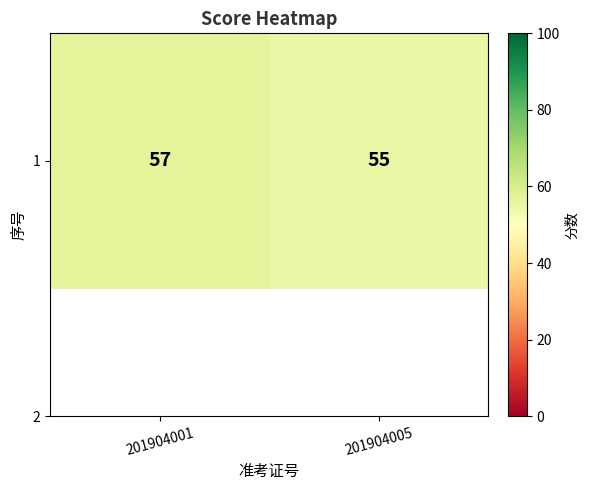

What is the minimum value shown in the chart?

55